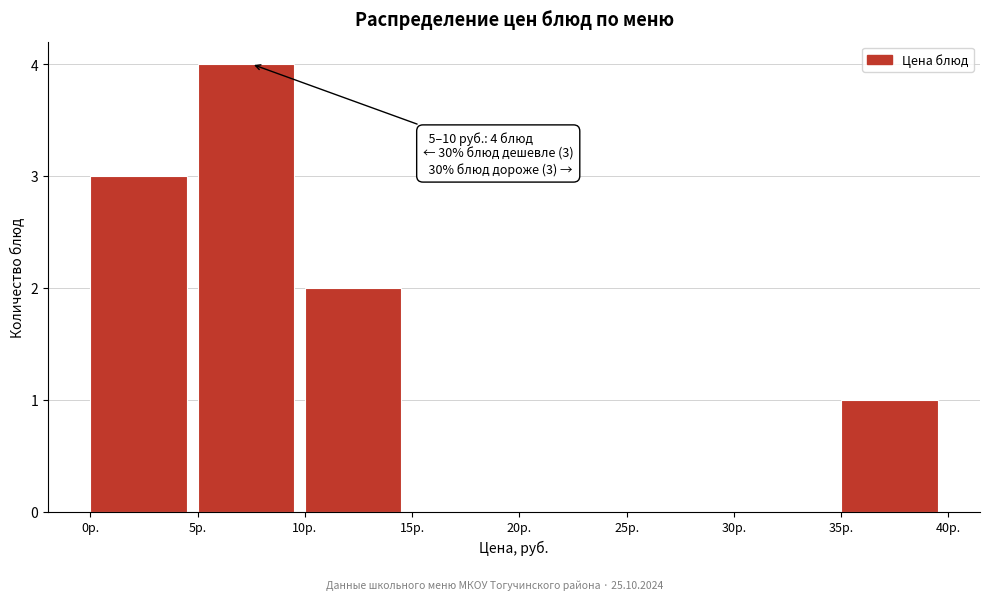

Over which range of the x-axis is the bar tallest?

5 to 10